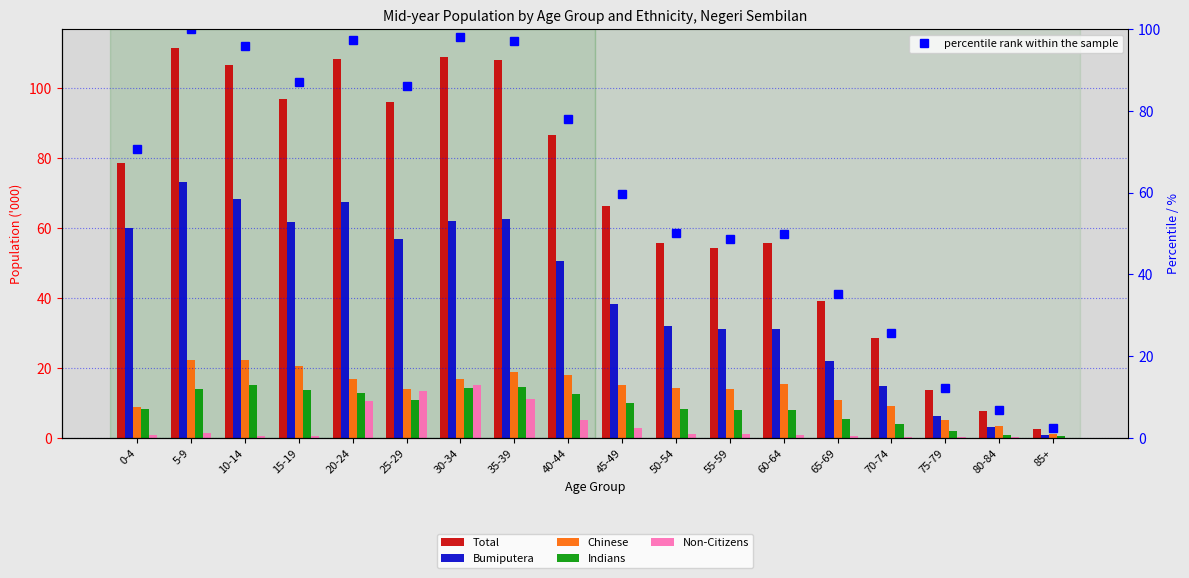

Which label corresponds to the smallest value in the chart?

85+